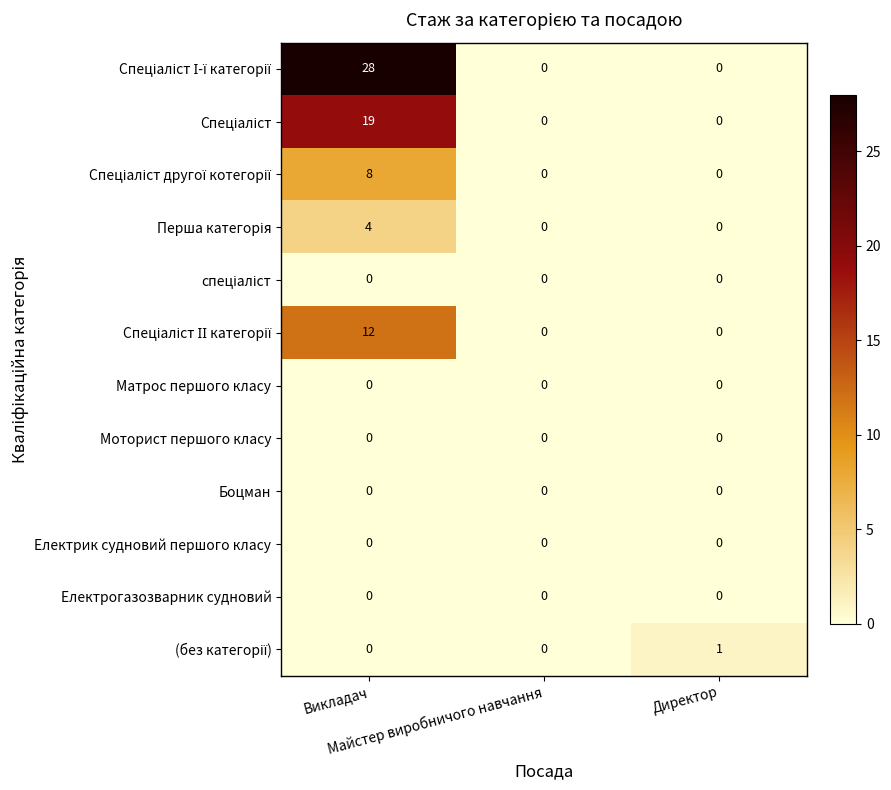

What is the greatest value displayed?

28